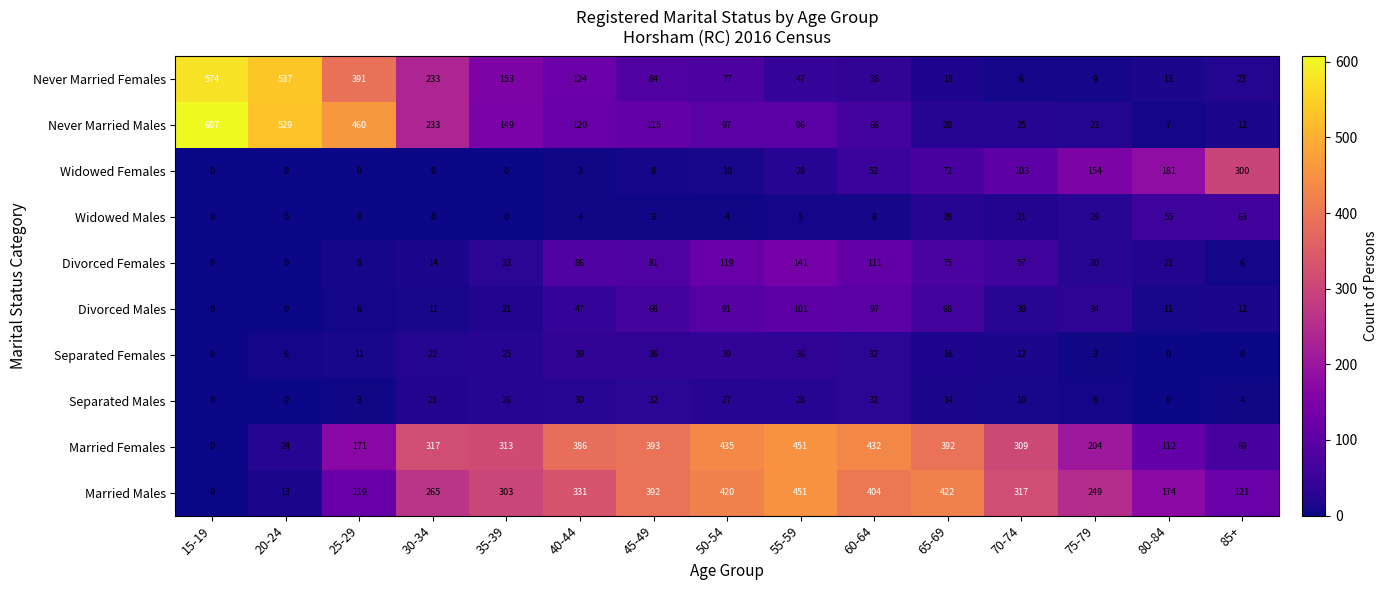

The Divorced Females series shows 0 at 15-19. True or false?

True